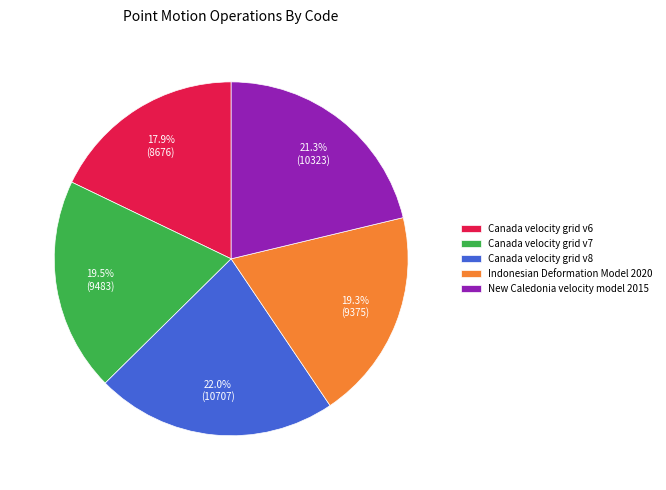

To the nearest percent, what is the average slice percentage?

20%